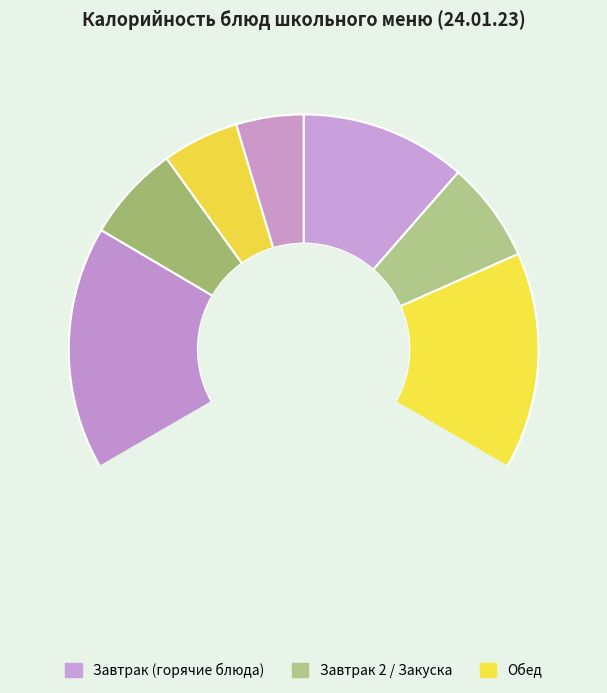

The хлеб бел slice represents 5% of the pie. True or false?

True